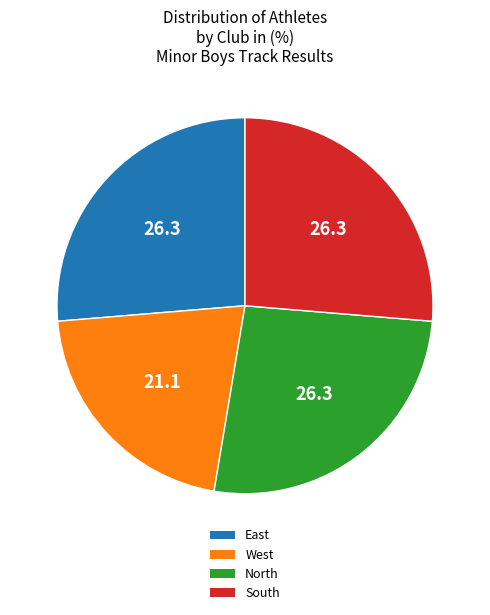

Is the sum of South and West greater than half?

No